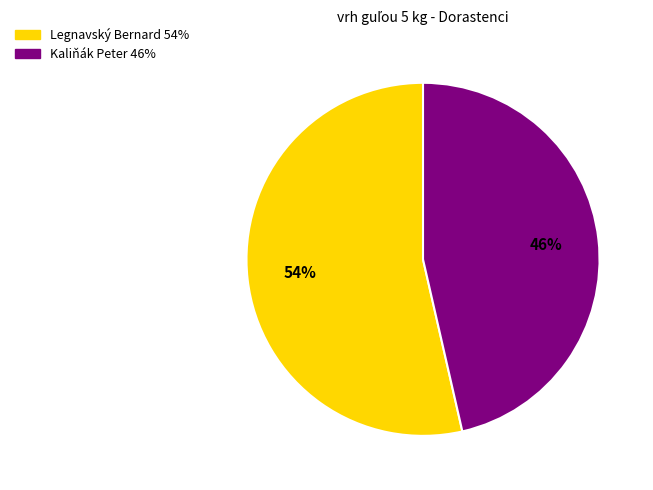

To the nearest percent, what is the combined percentage of Legnavský Bernard and Kaliňák Peter?

100%